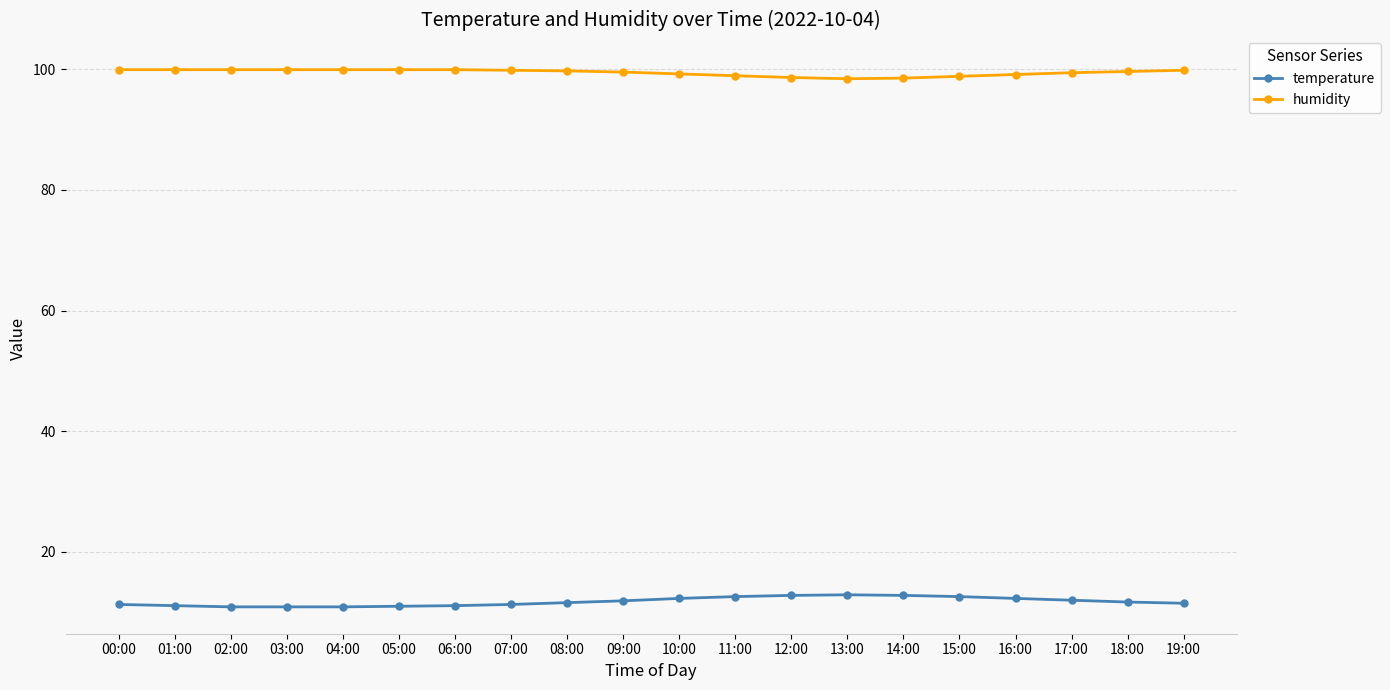

The temperature series shows 2.9 at 19:00. True or false?

False